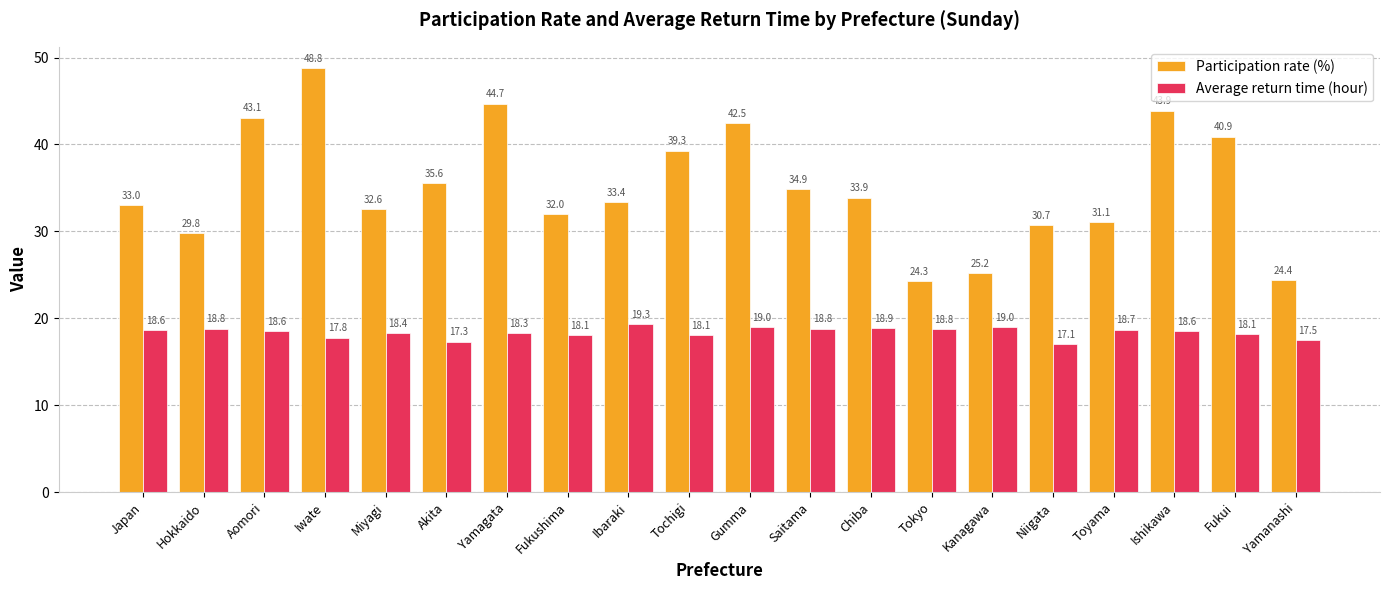

Which series has the largest total across all categories?

Participation rate (%)